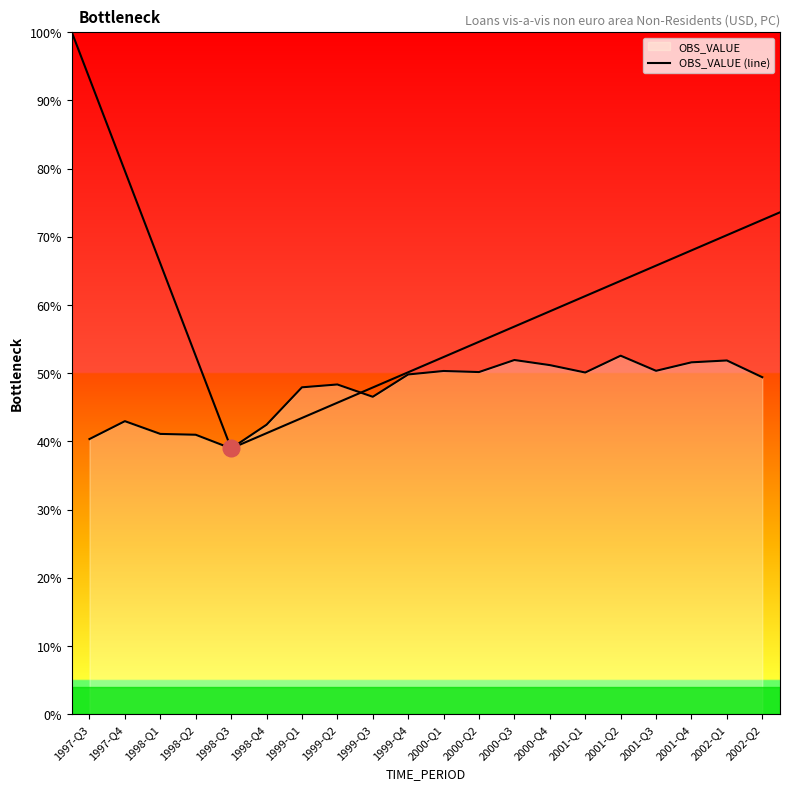

What is the label of the 7th point from the left?

1999-Q1